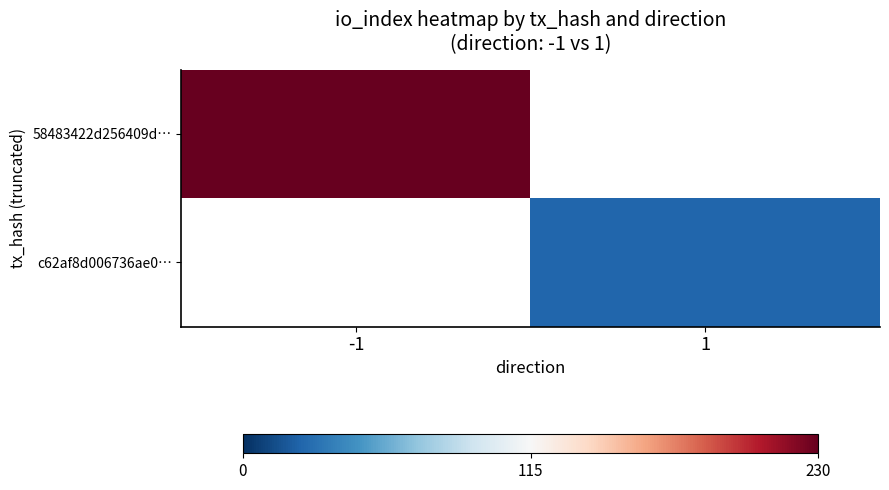

How many data points does each series have?

2